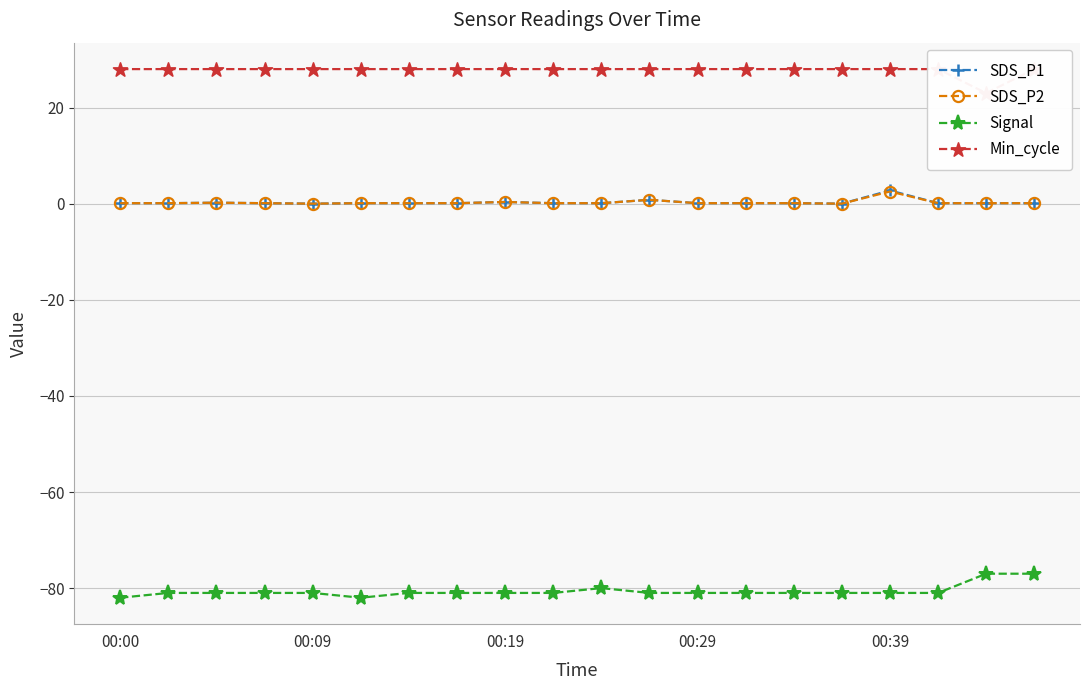

True or false: Signal and SDS_P2 intersect in this chart.

False